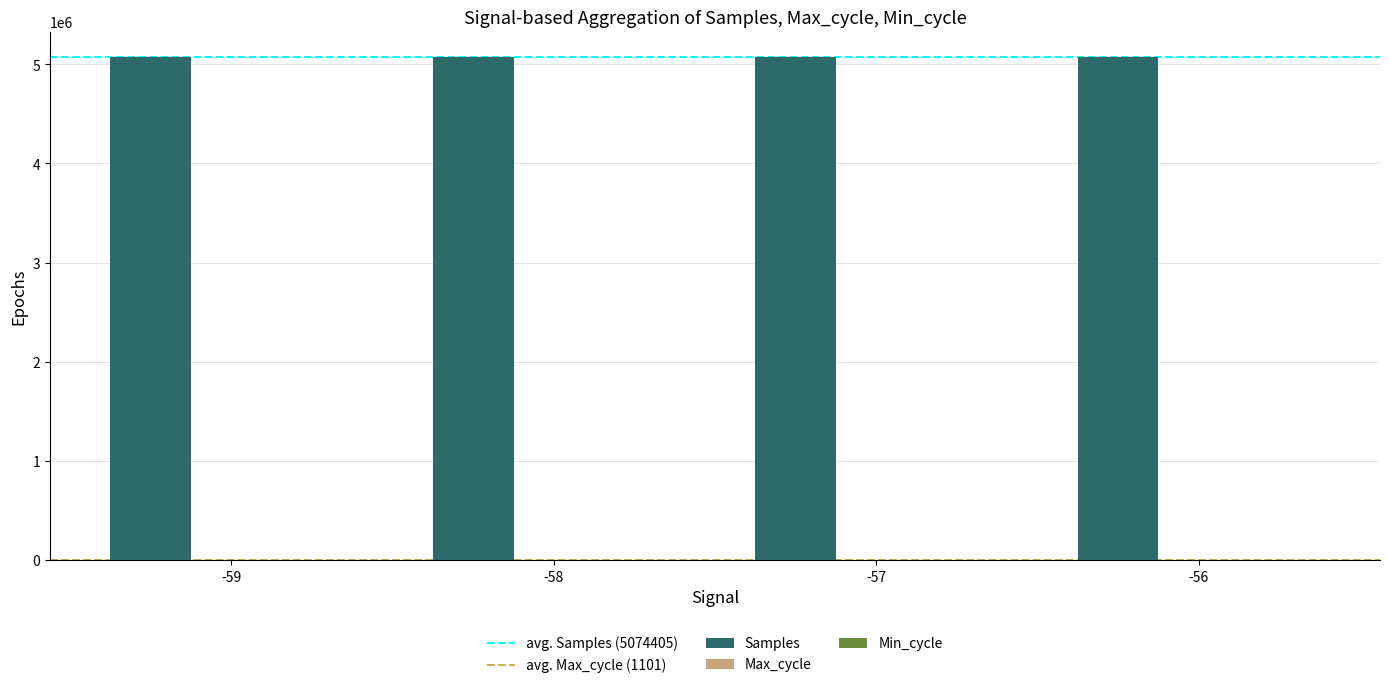

What is the sum of all Samples values?

20297622